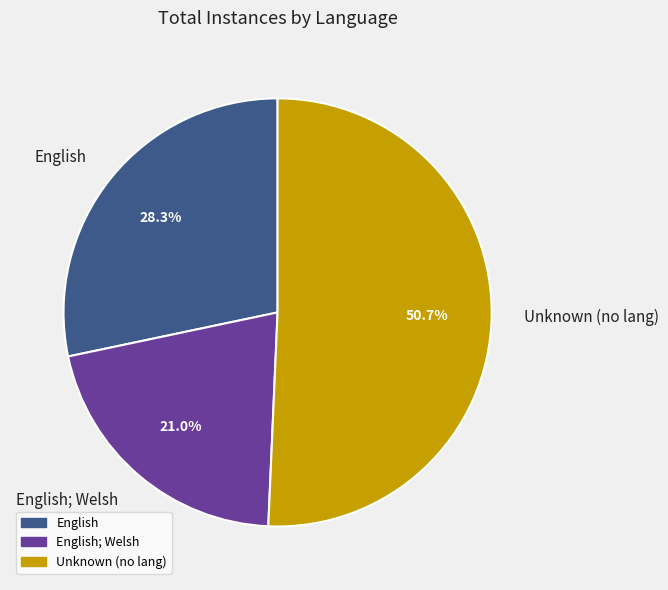

What is the largest slice in the pie chart?

Unknown (no lang)